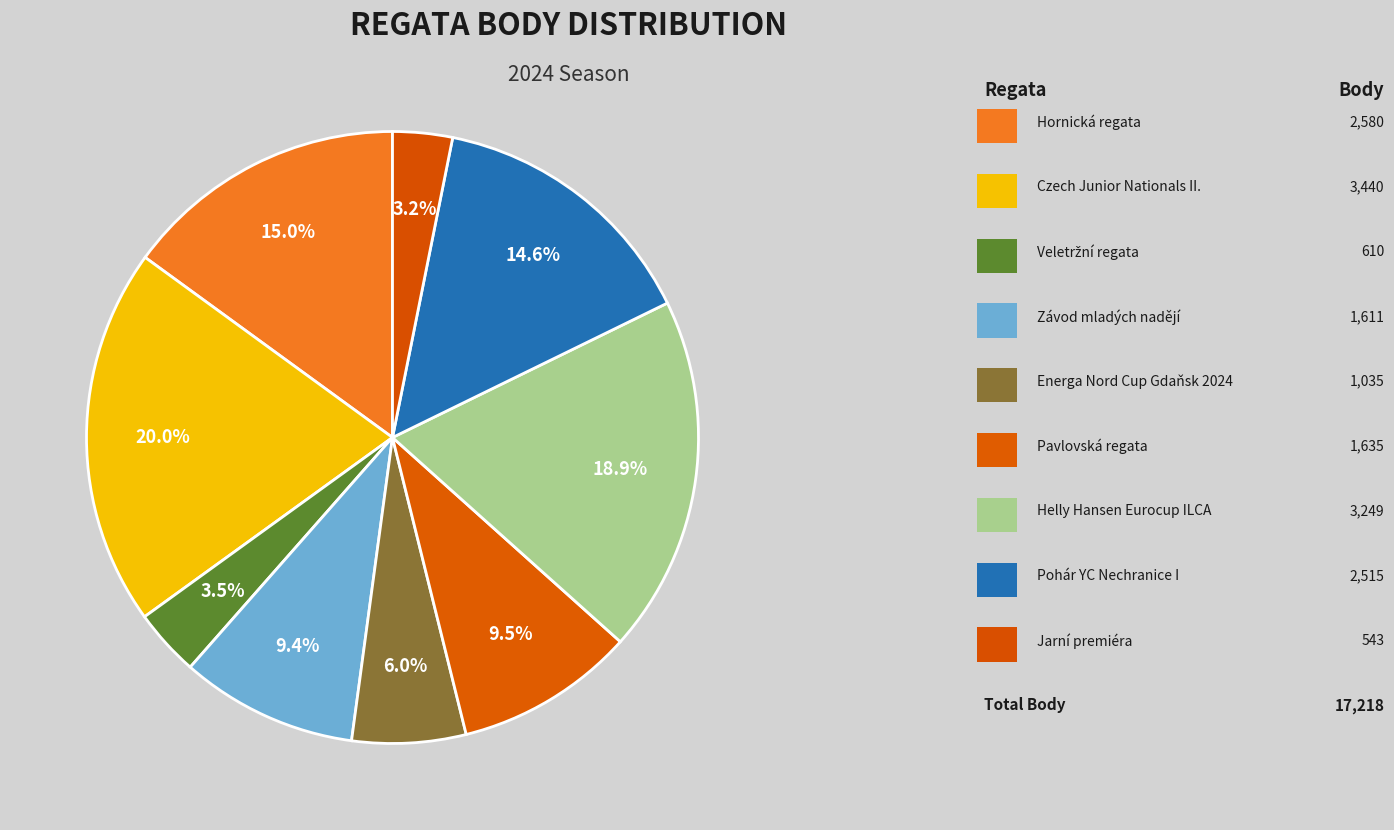

How many slices are in this pie chart?

9